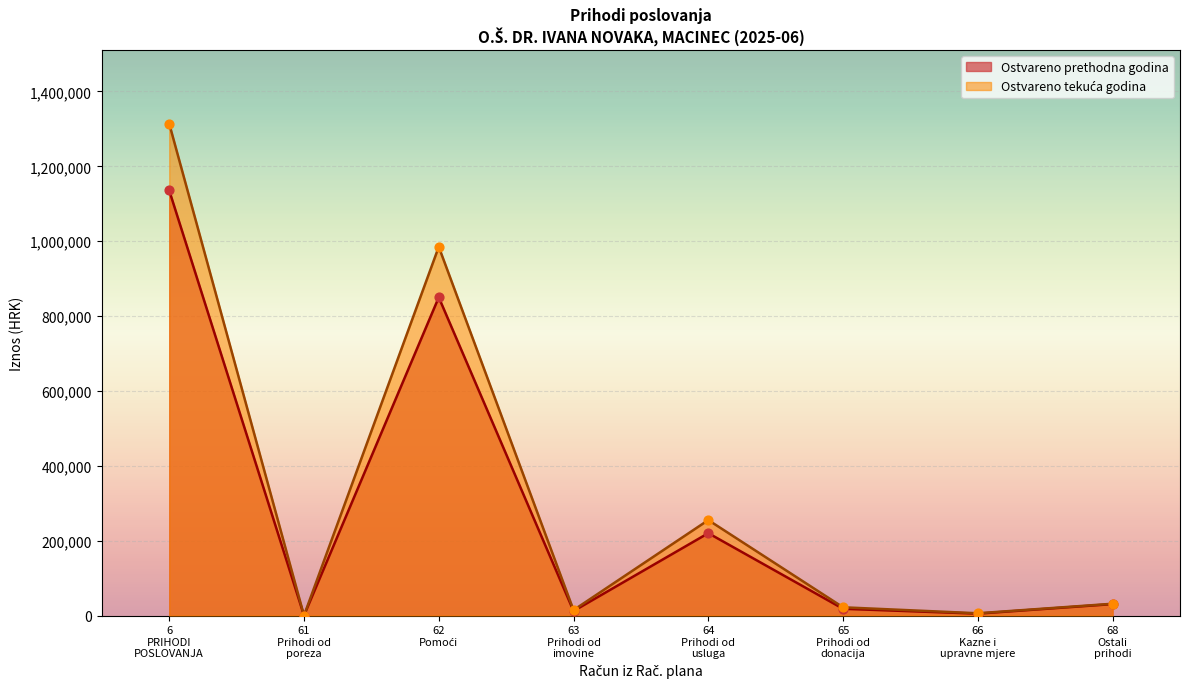

Is the value of Ostvareno u izvještajnom razdoblju prethodne godine at 615 greater than the value of Ostvareno u izvještajnom razdoblju tekuće godine at 615?

No